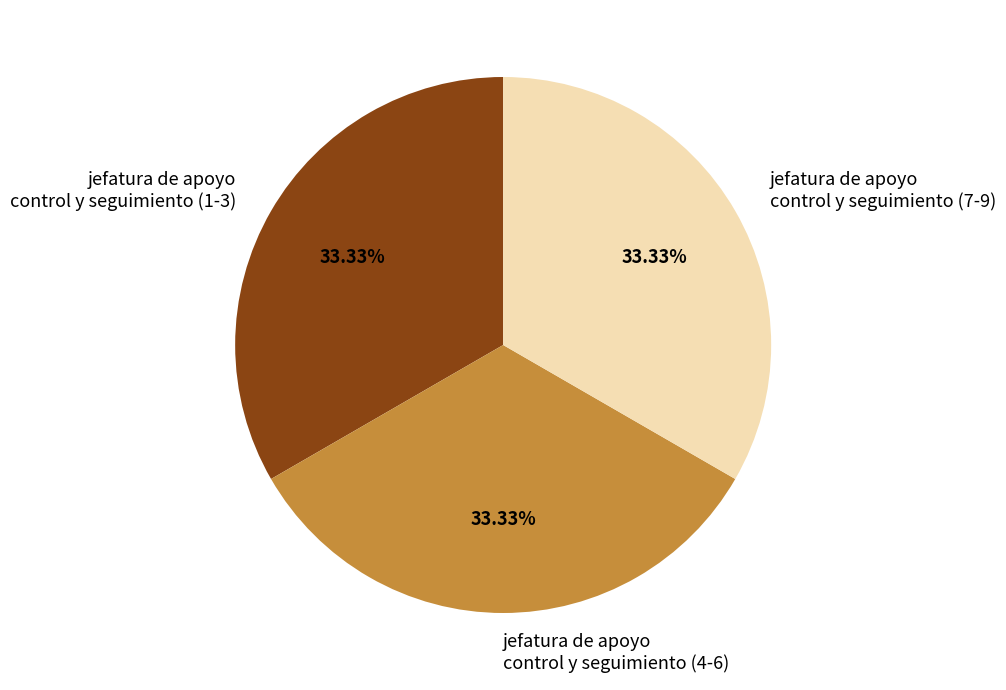

What is the ratio of the value at jefatura de apoyo control y seguimiento (4-6) to the value at jefatura de apoyo control y seguimiento (7-9)?

1.0